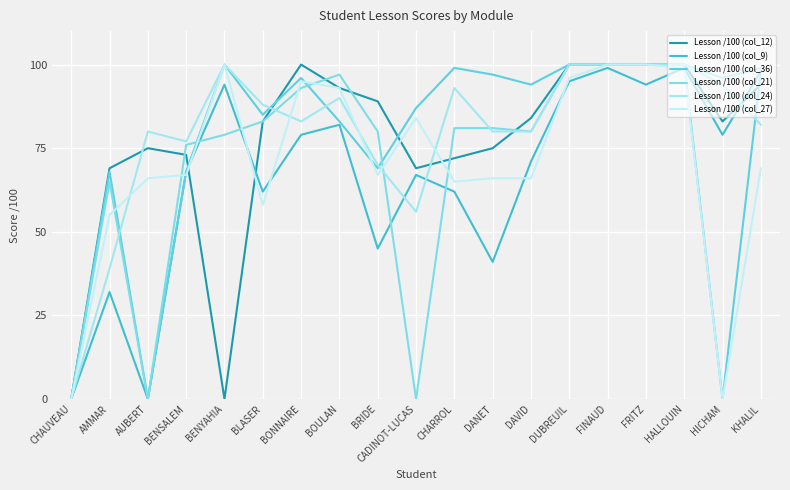

How many lines are shown in the chart?

6